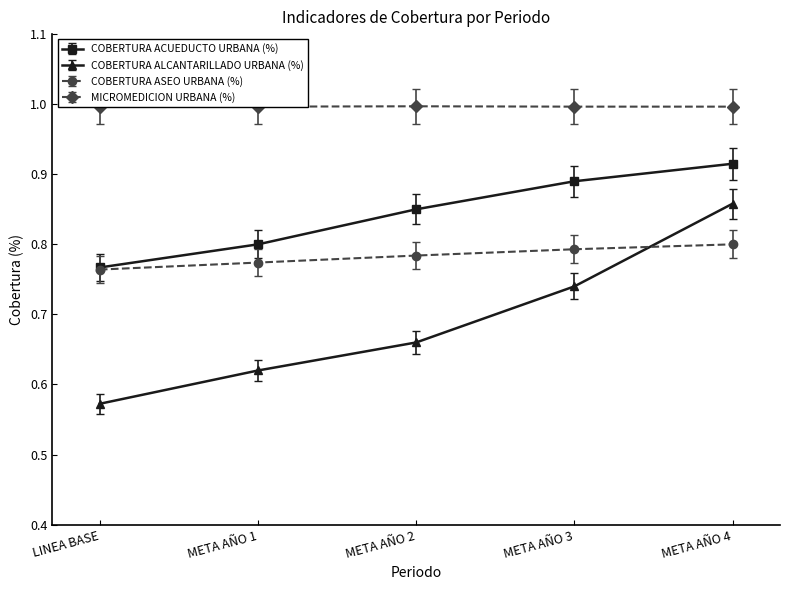

Is it true that COBERTURA ALCANTARILLADO URBANA (%) equals 0.4 at META AÑO 3?

False